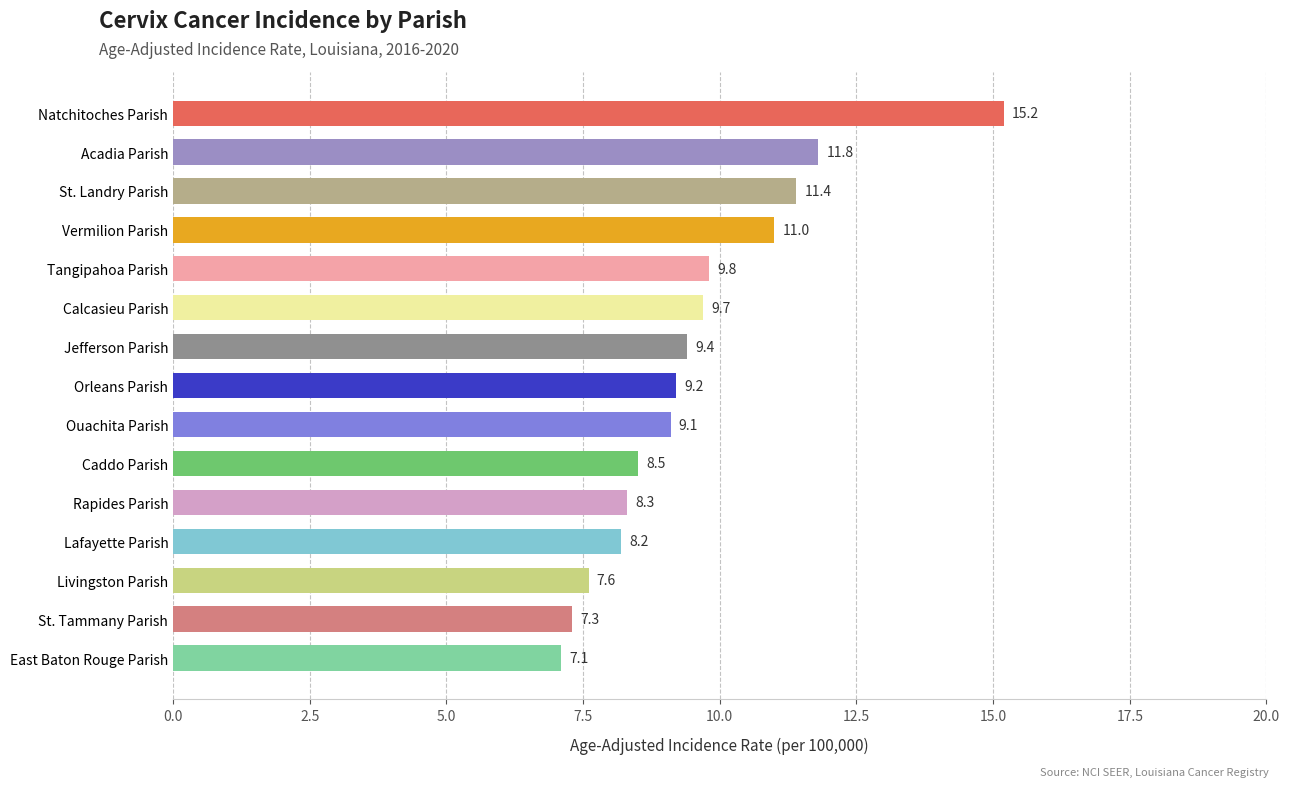

Approximately how many times larger is the value at Livingston Parish compared to Orleans Parish?

0.8